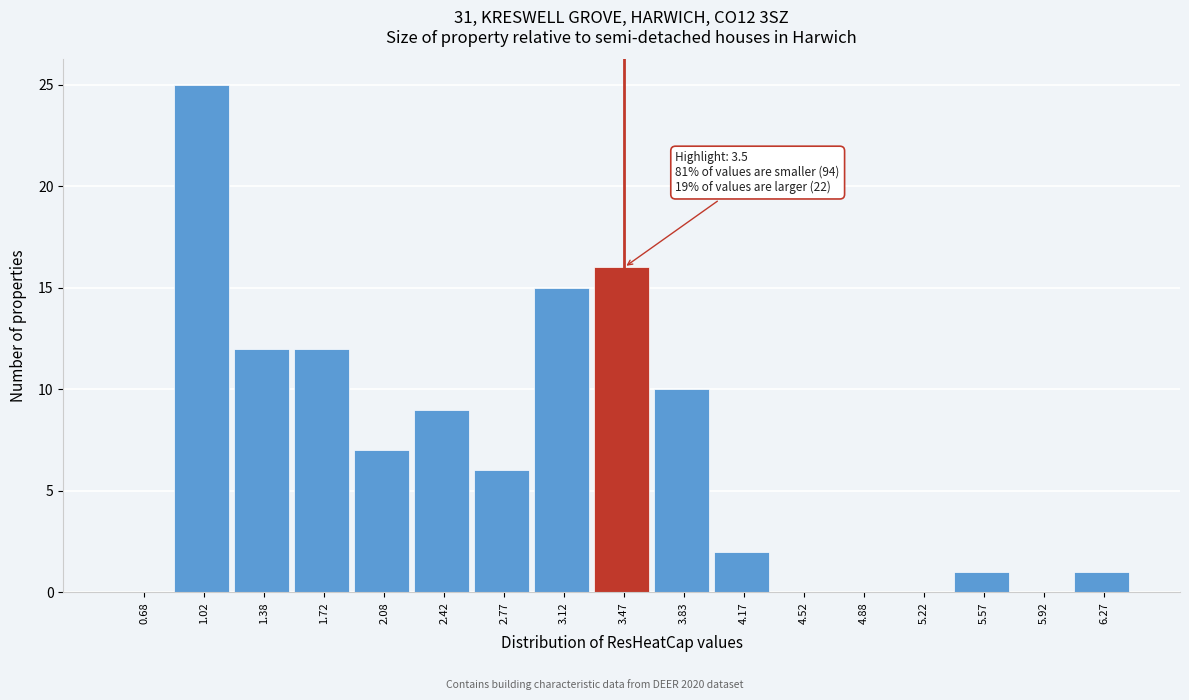

Over which range of the x-axis is the bar tallest?

0.85 to 1.20